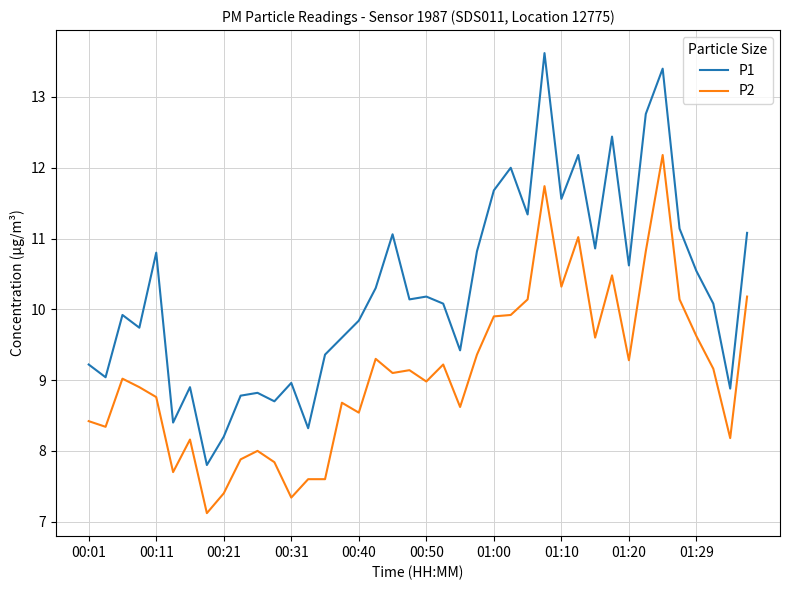

What is the maximum value for P2?

12.2